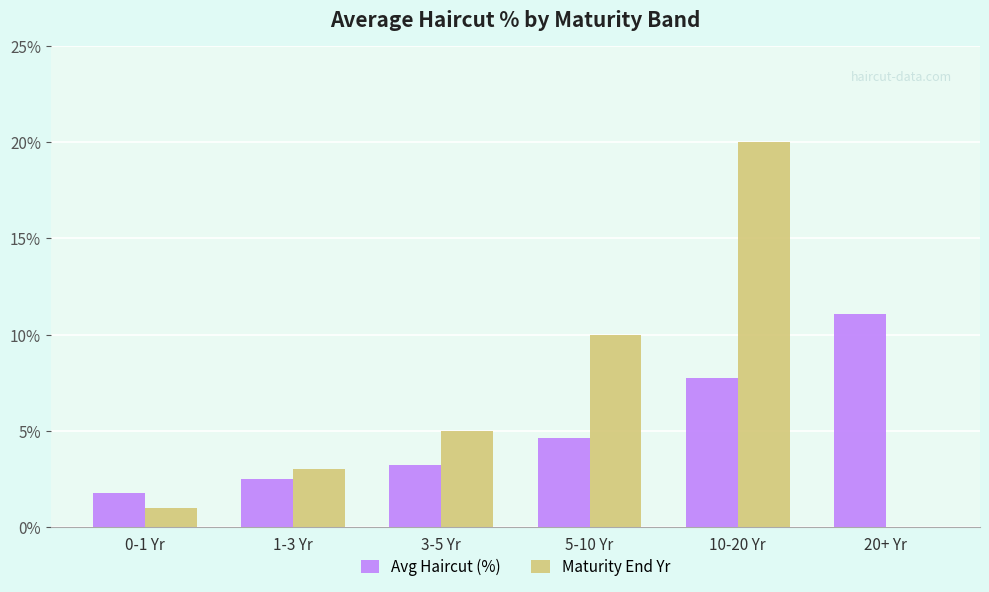

Which series changed the most between 3-5 Yr and 10-20 Yr?

Maturity End Yr